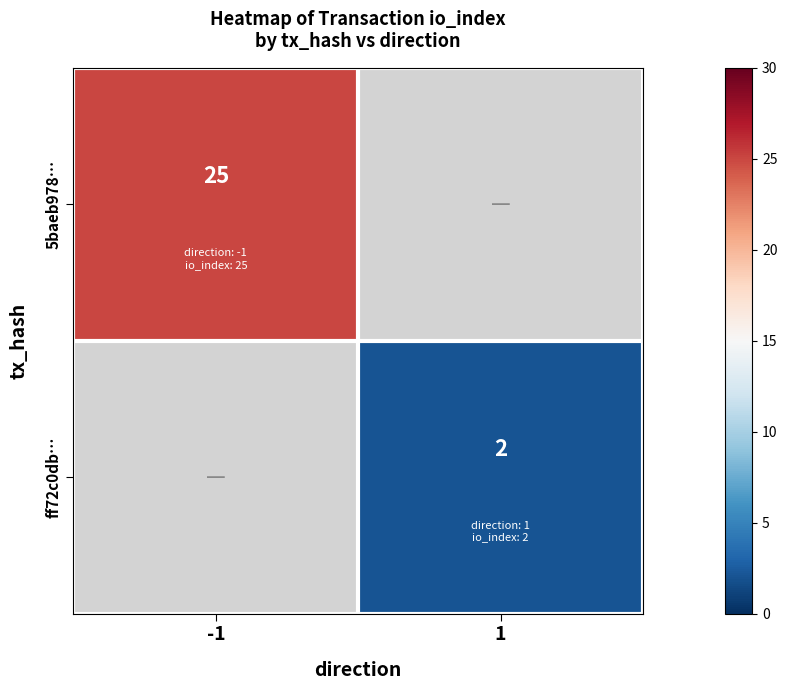

The 5baeb978… series shows 14 at -1. True or false?

False